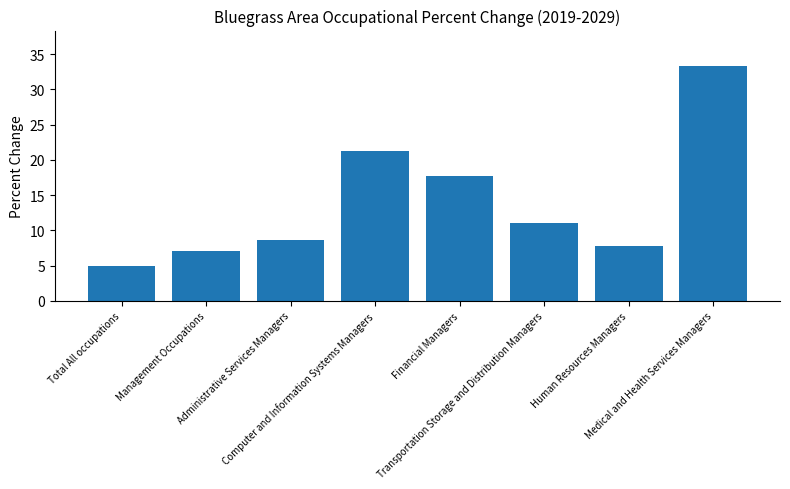

What is the label of the 5th bar from the right?

Computer and Information Systems Managers